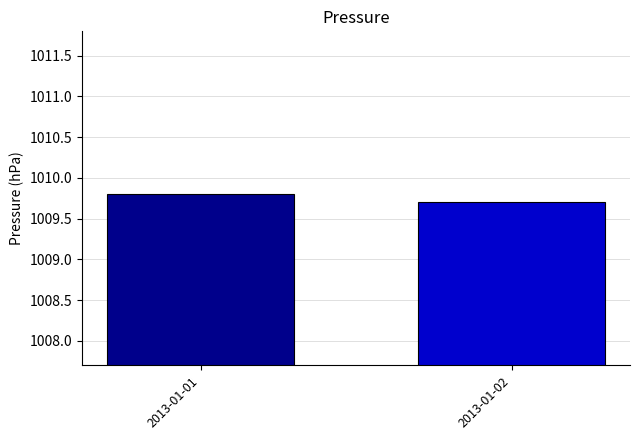

Rank the categories by value from lowest to highest.

2013-01-02, 2013-01-01